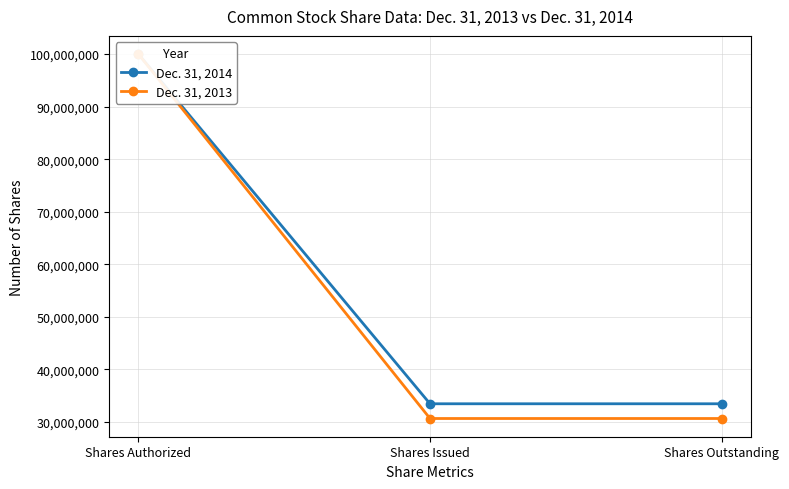

At how many categories does at least one series exceed 49002962?

1